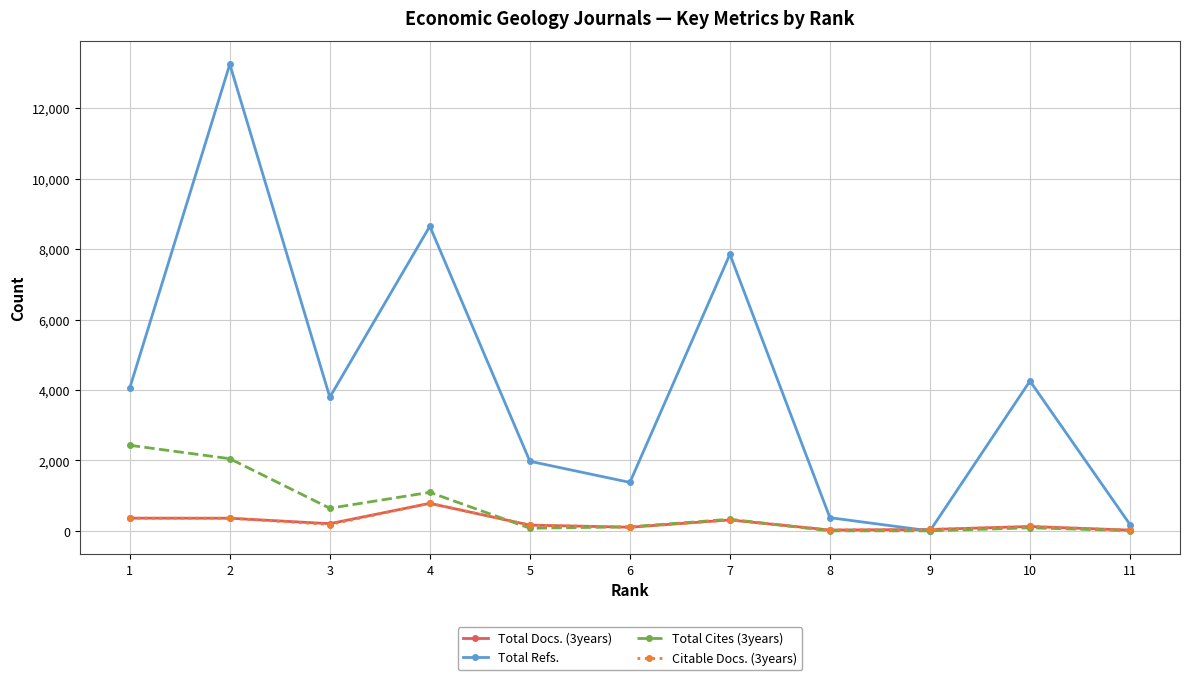

What is the value of the Total Refs. point at the 1st from the left?

4060